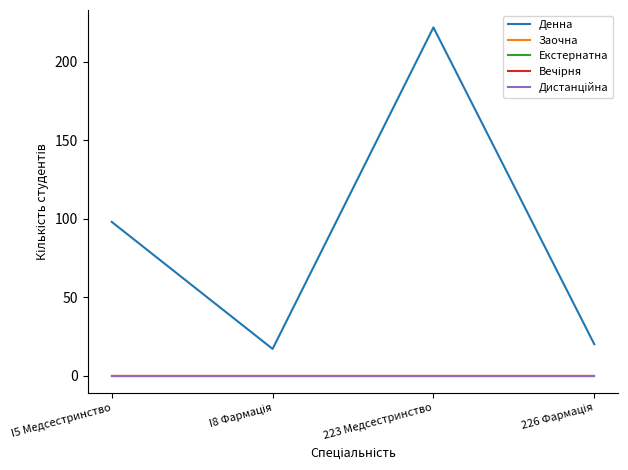

Is this an area chart (filled region under the line)?

No